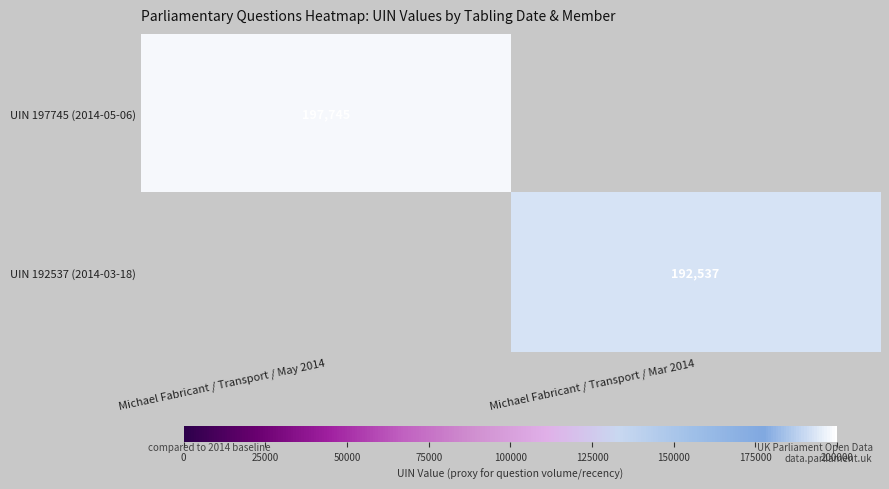

The UIN 192537 (2014-03-18) series shows 192537 at Michael Fabricant / Transport / Mar 2014. True or false?

True